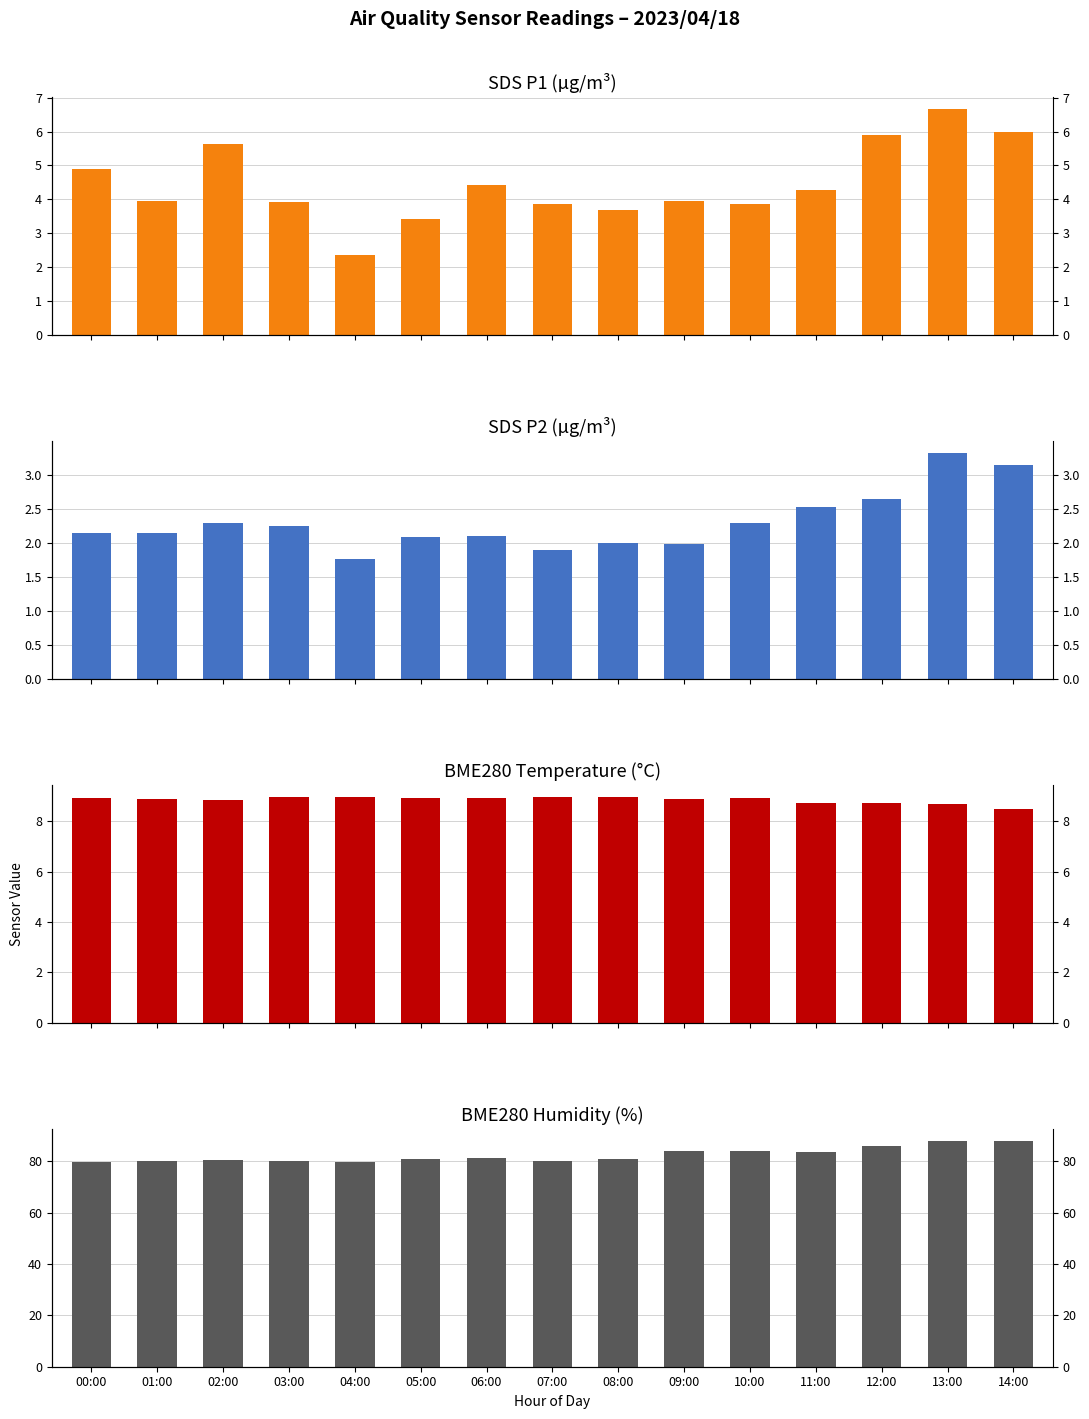

What is the difference between the highest and lowest values at 08:00?

79.0